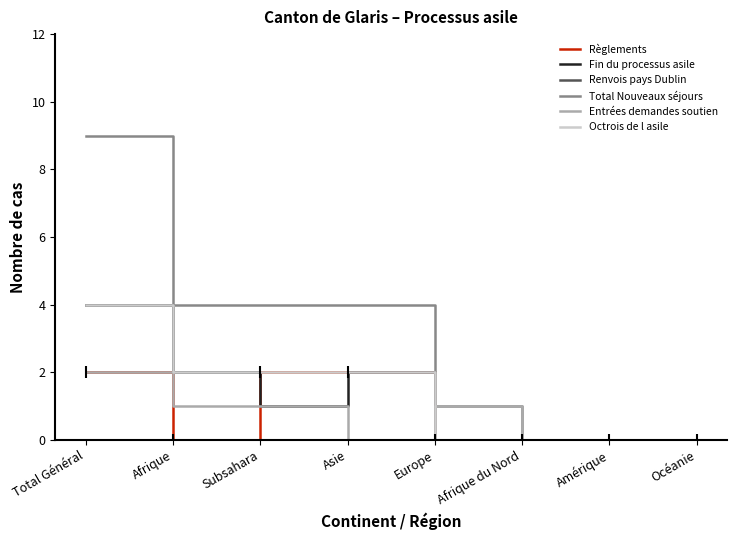

What position from the left is Europe?

5